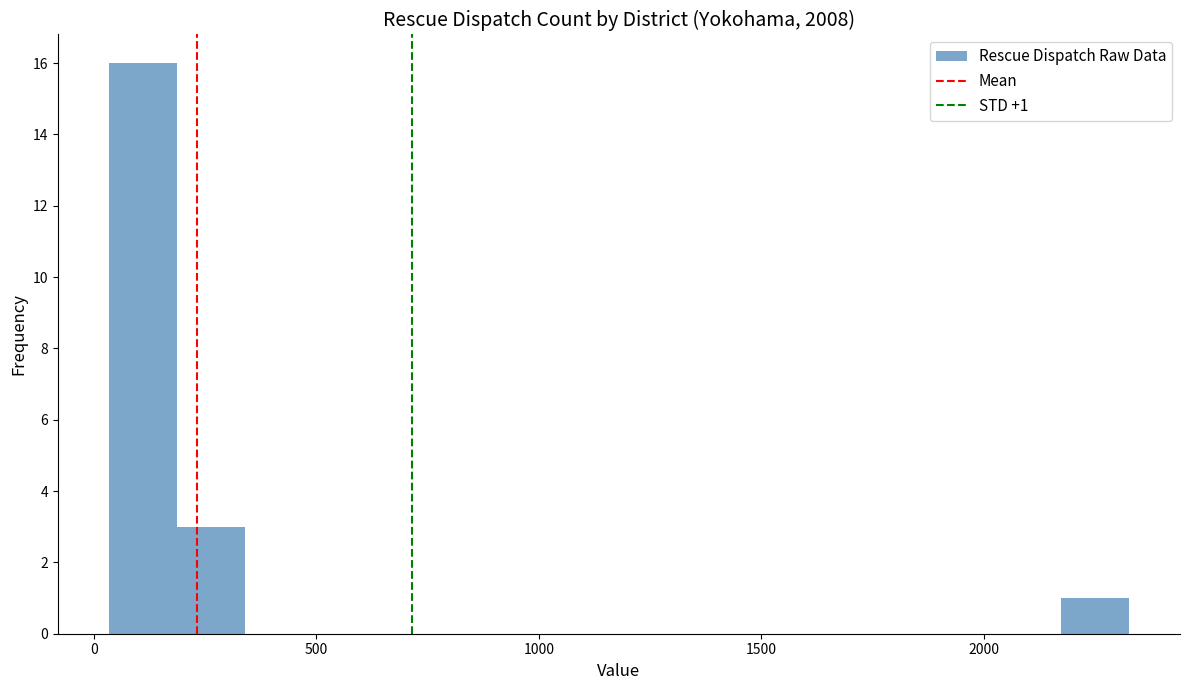

Read against the x-axis, roughly where is the centre of the tallest bar?

100